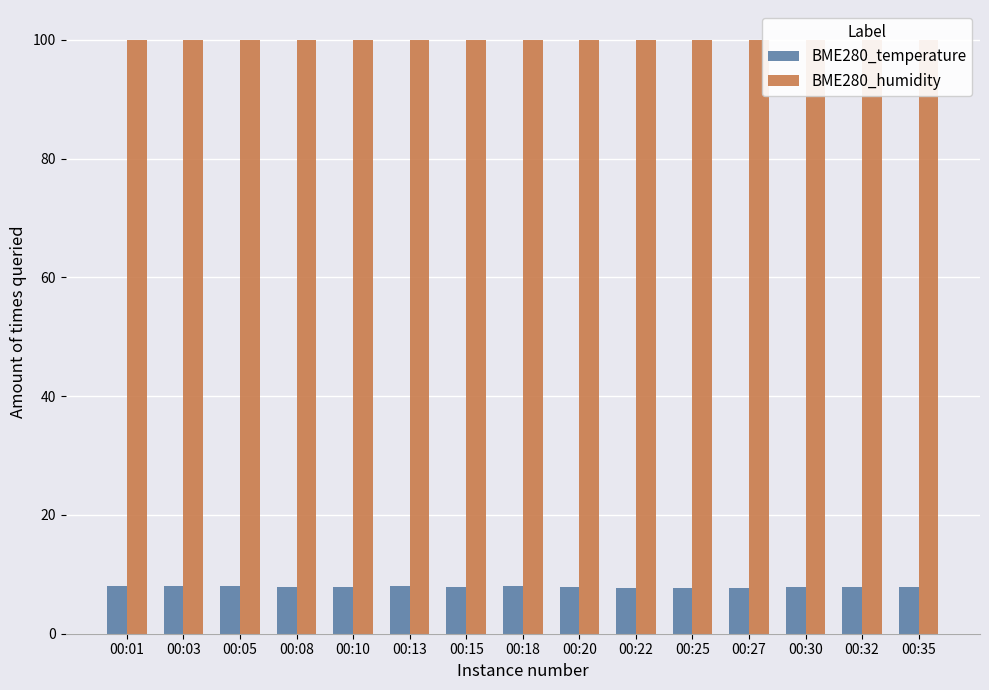

Which series has the widest spread of values?

BME280_temperature